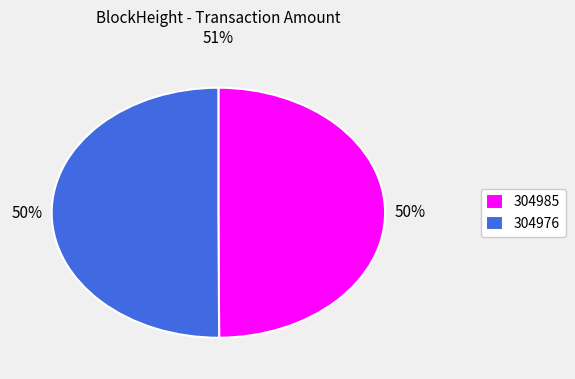

Count the number of slices in the pie.

2